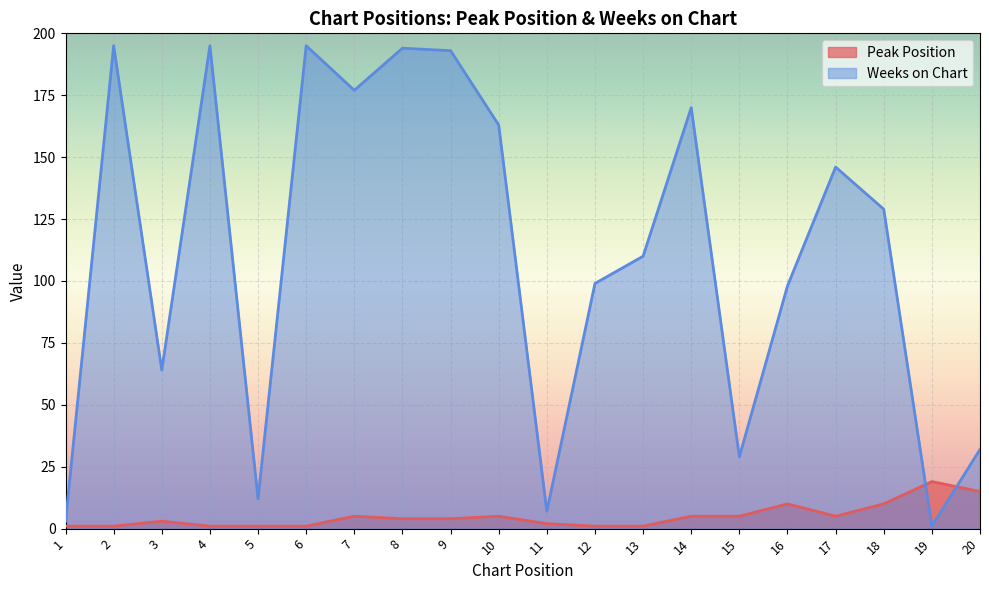

The value of Weeks on Chart at 18 is 88. True or false?

False